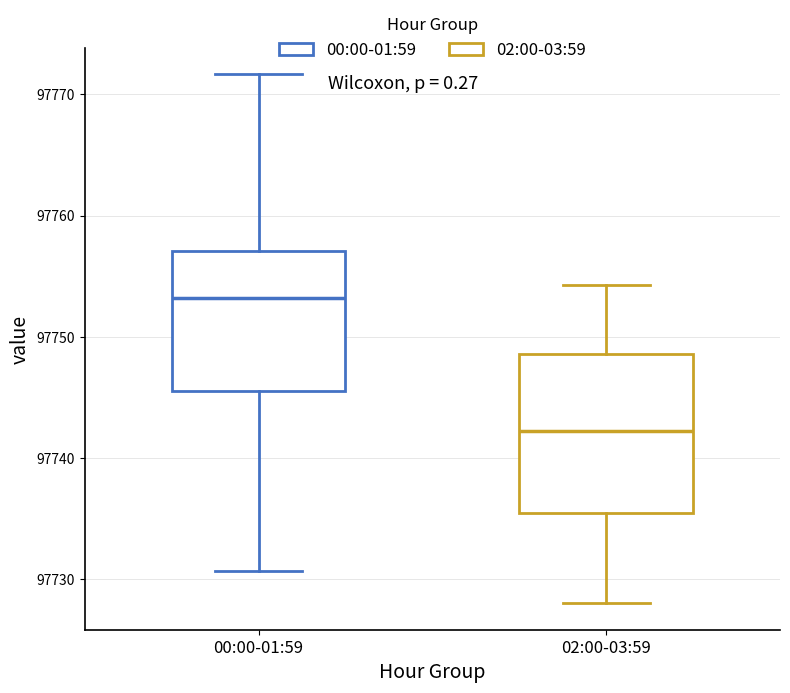

Which box is the tallest, from its lower edge to its upper edge?

02:00-03:59